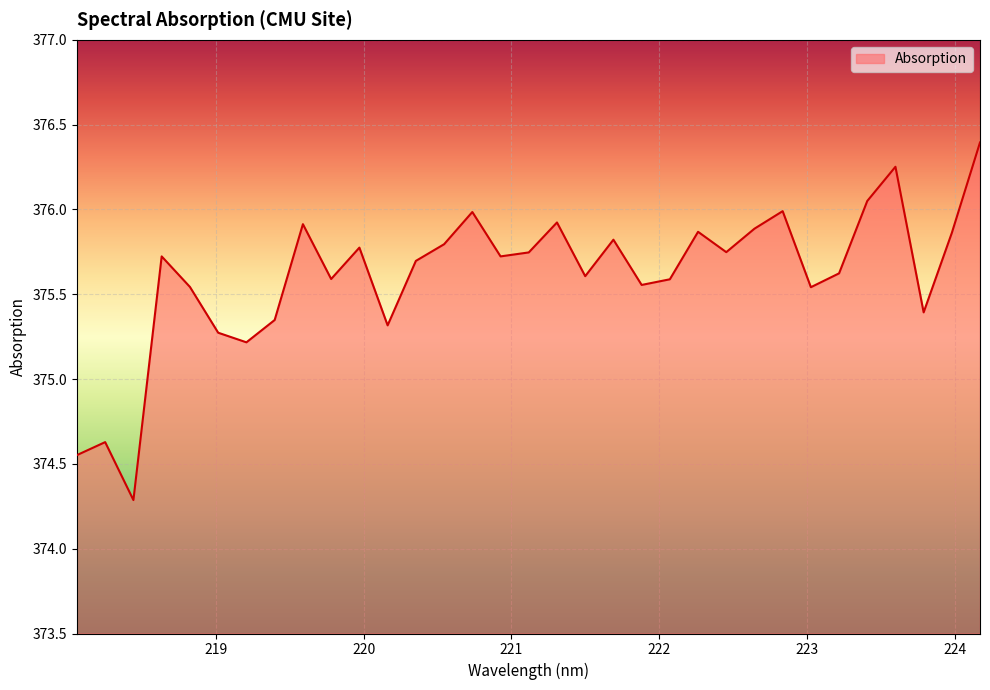

What is the difference between the maximum and minimum values?

2.1